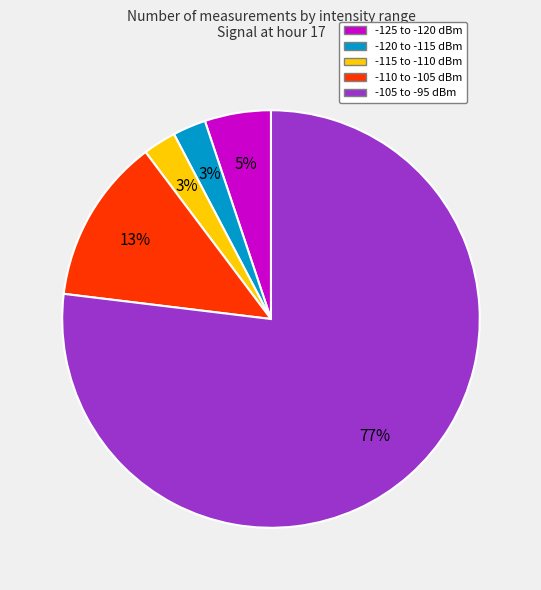

To the nearest percent, what is the average slice percentage?

20%